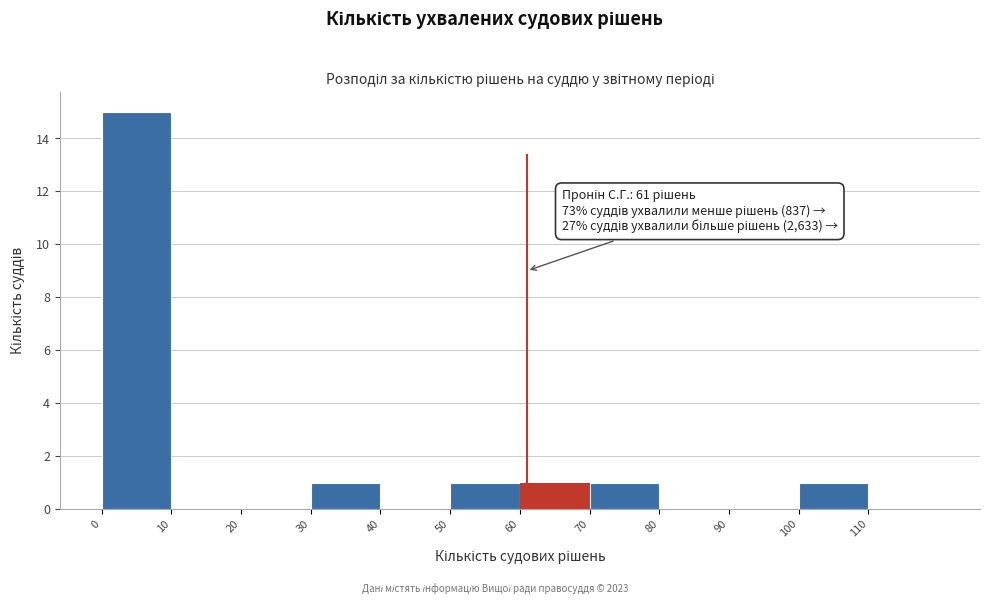

Over which range of the x-axis is the bar tallest?

0 to 10